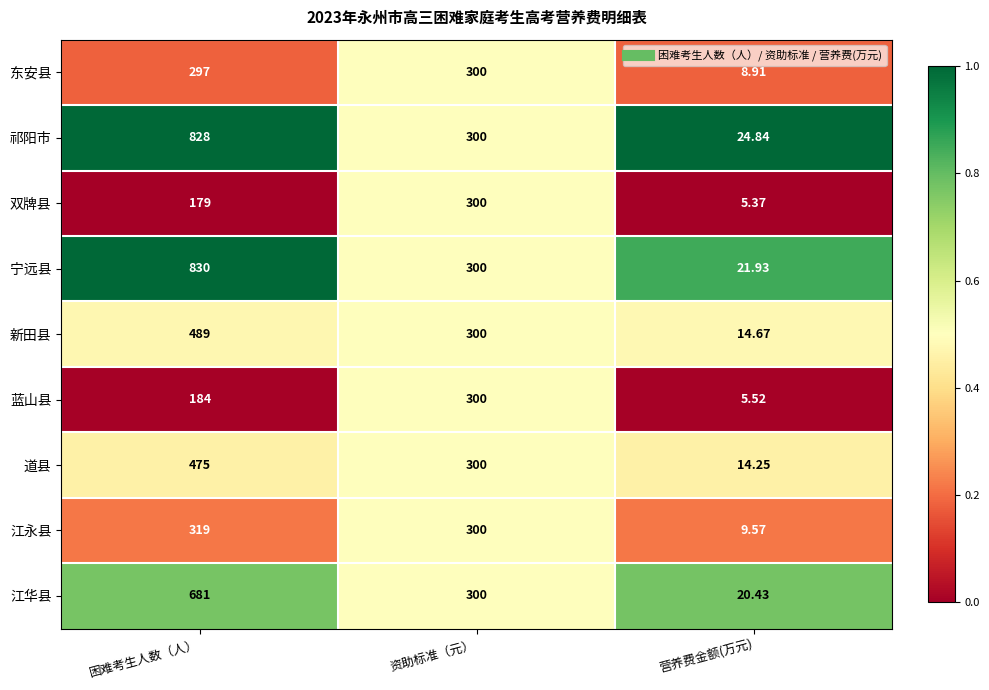

At which category is the sum across all series the highest?

困难考生人数（人）